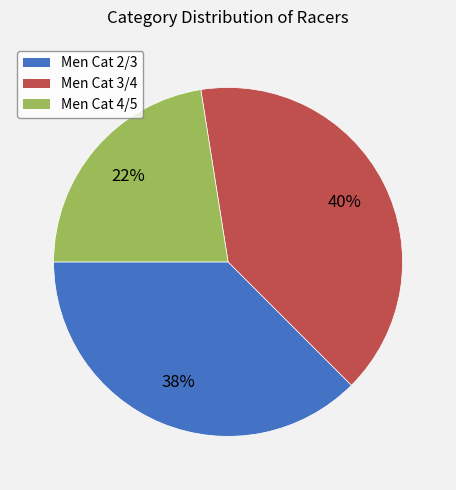

Combined, do Men Cat 4/5 and Men Cat 3/4 account for over 50%?

Yes